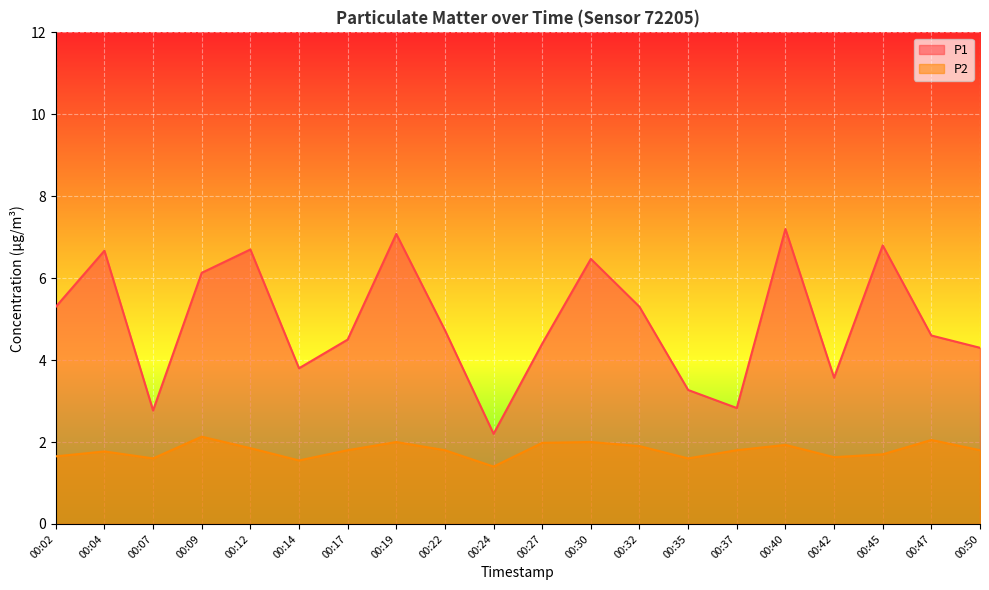

Reading left to right, what are all the values shown in this chart?

P1: 5.3	6.7	2.8	6.1	6.7	3.8	4.5	7.1	4.7	2.2	4.4	6.5	5.3	3.3	2.8	7.2	3.6	6.8	4.6	4.3
P2: 1.6	1.8	1.6	2.1	1.9	1.6	1.8	2.0	1.8	1.4	2.0	2.0	1.9	1.6	1.8	1.9	1.6	1.7	2.0	1.8